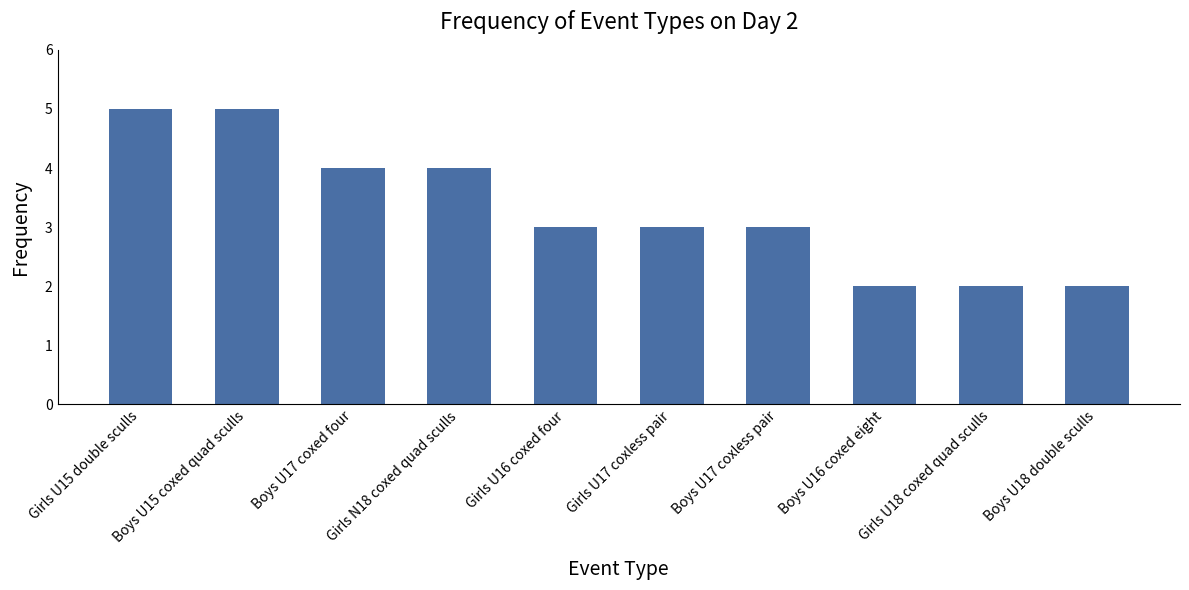

How many data points does each series have?

10